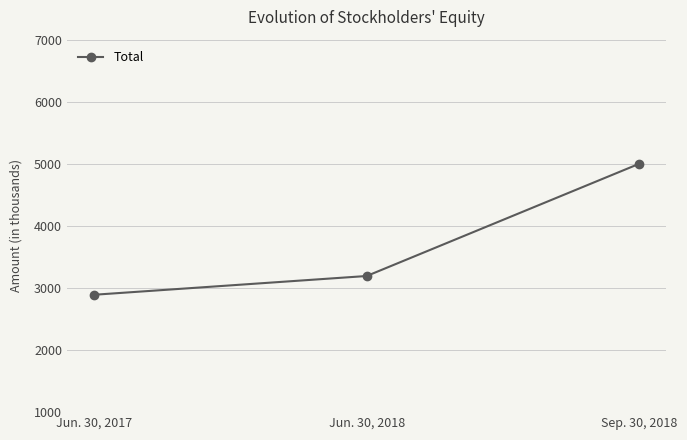

Reading left to right, extract all data points from this chart.

Jun. 30, 2017=2891	Jun. 30, 2018=3193	Sep. 30, 2018=5001